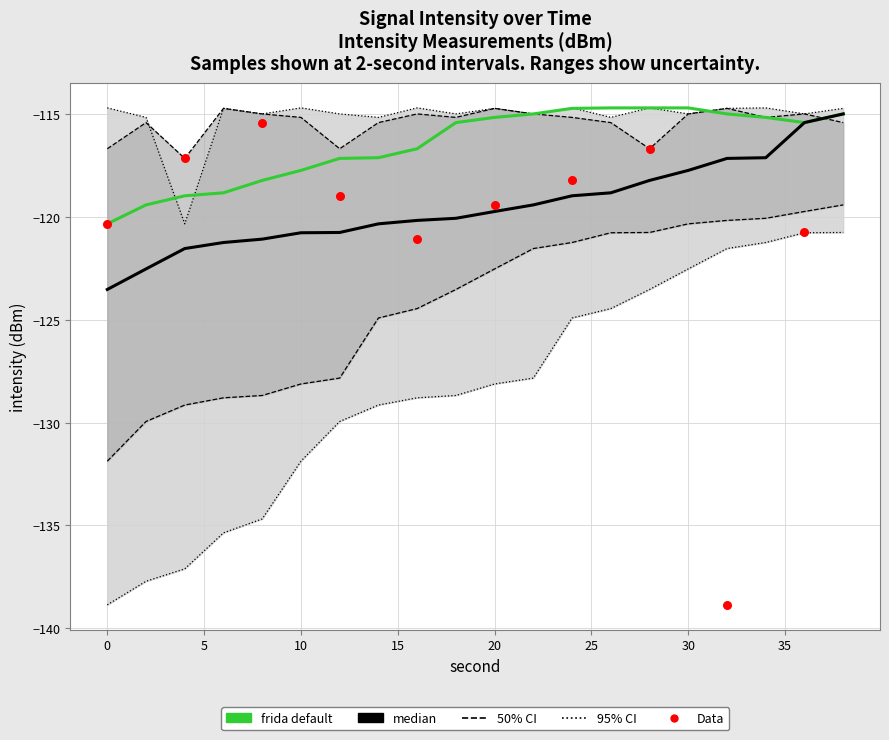

What is the total value across all series at 22?

-713.8